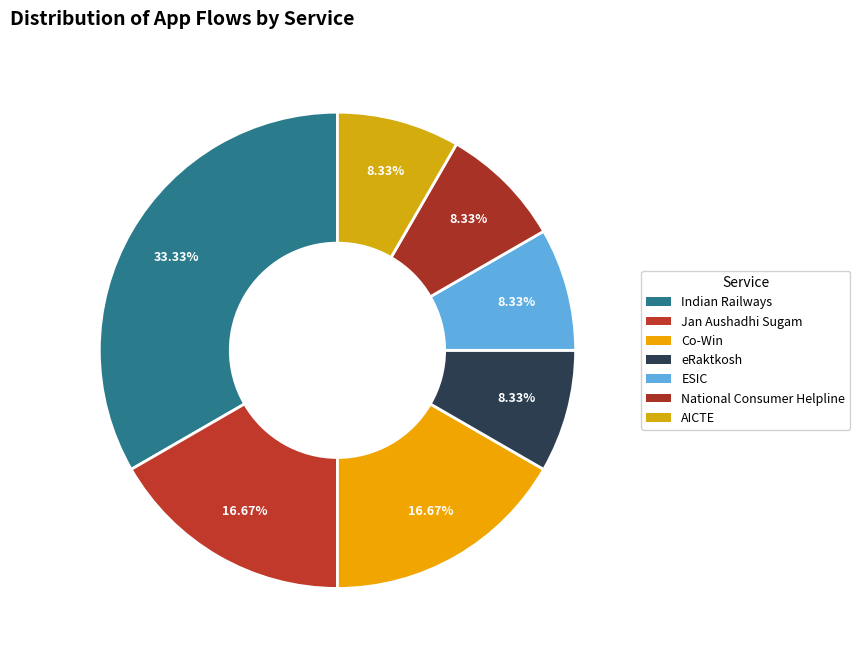

What portion of the pie excludes eRaktkosh?

91.7%